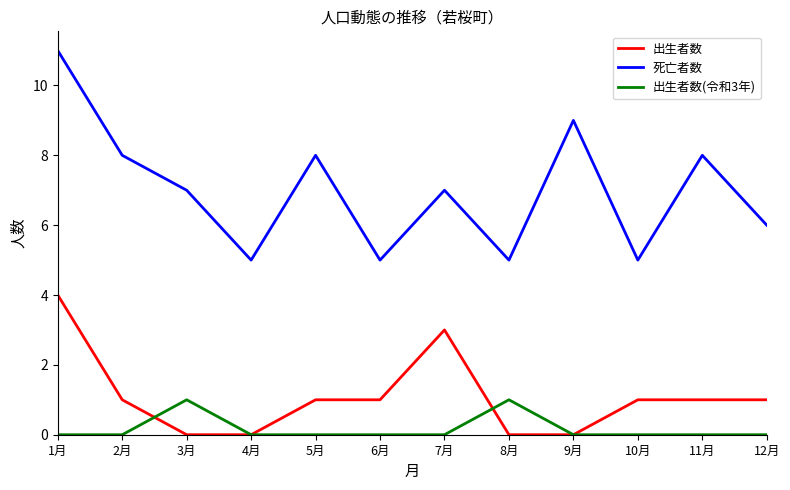

At 6月, list the series in order from largest to smallest.

死亡者数, 出生者数, 出生者数(令和3年)